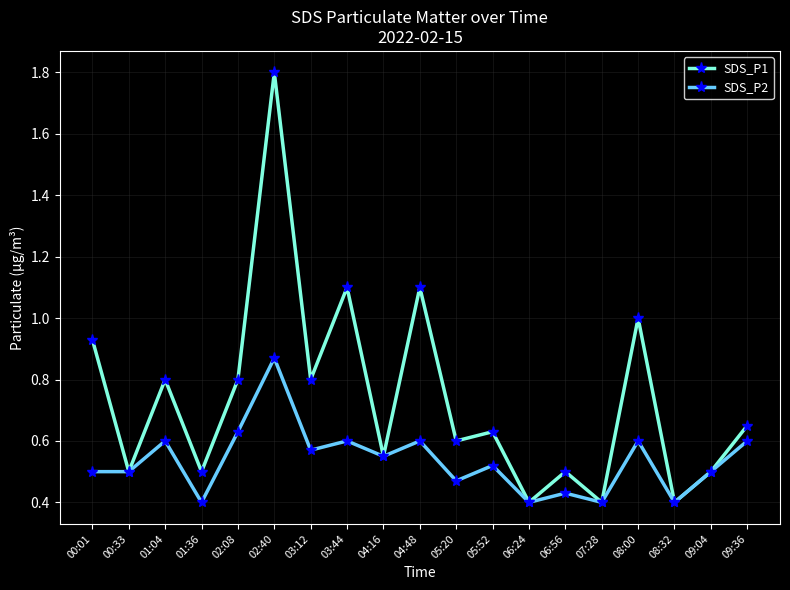

What is the label of the 13th point from the left?

06:24